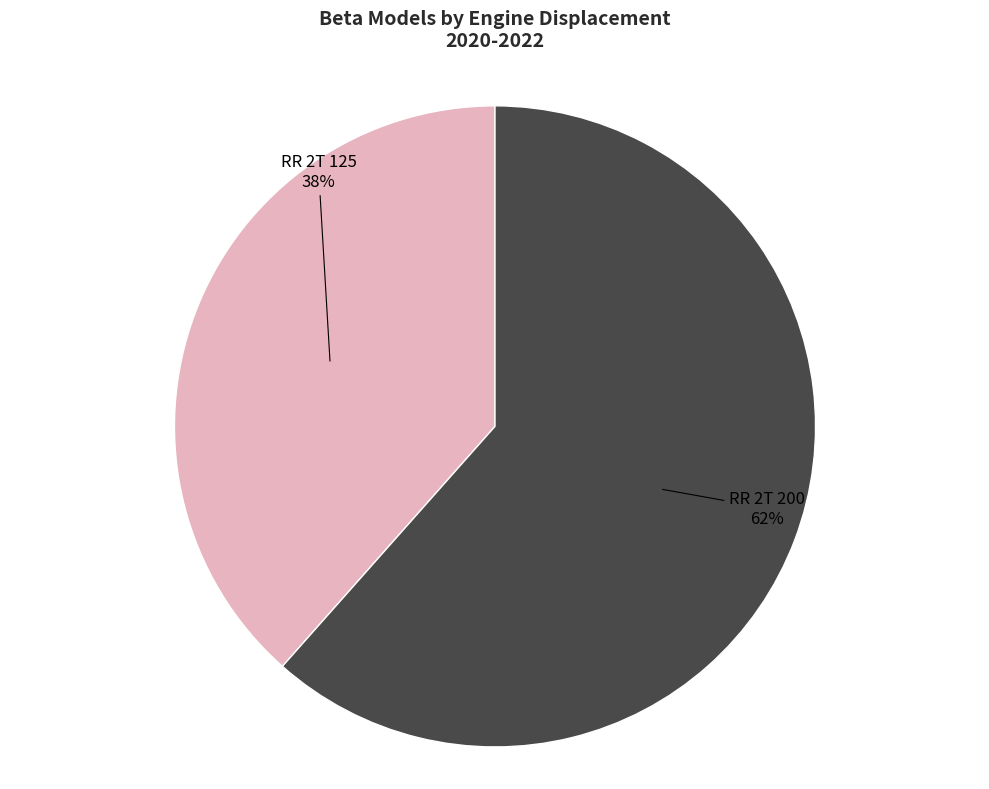

How many segments does this pie chart have?

2